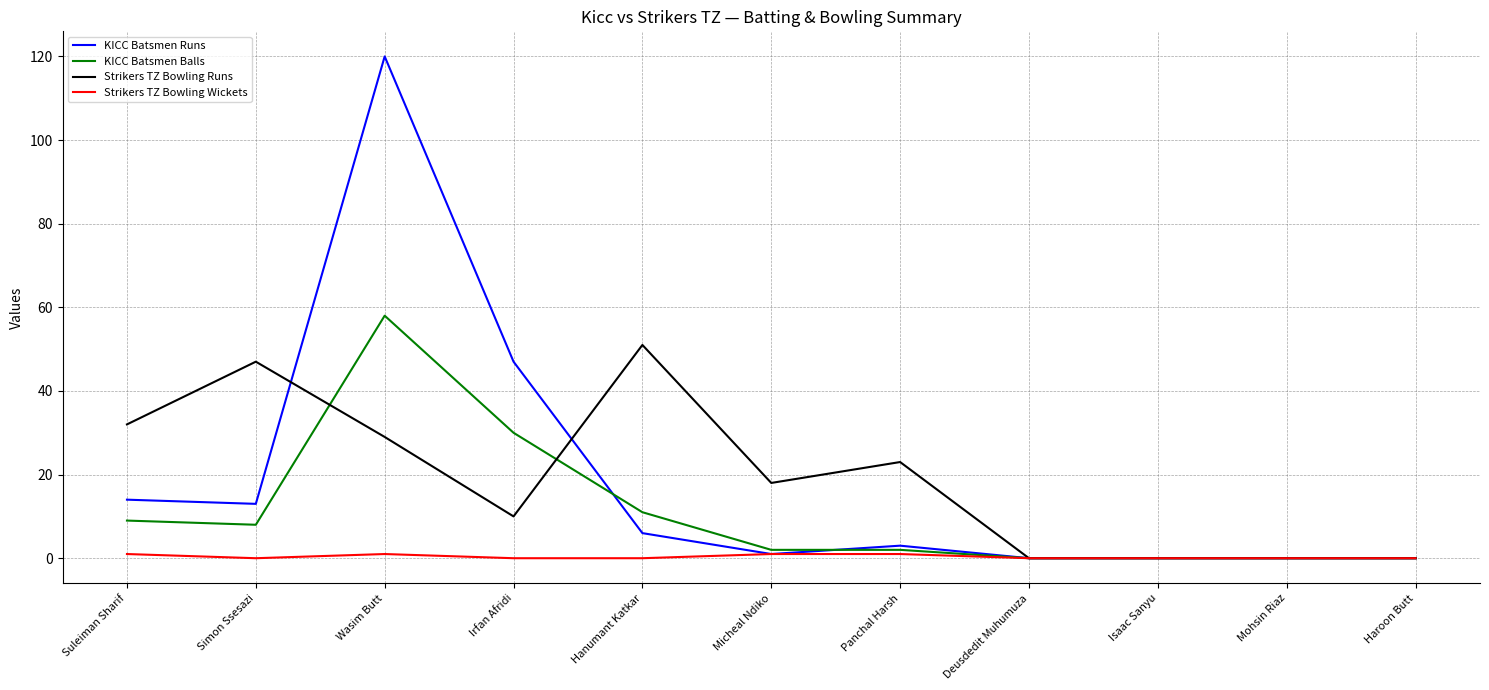

What position from the right is Simon Ssesazi?

10